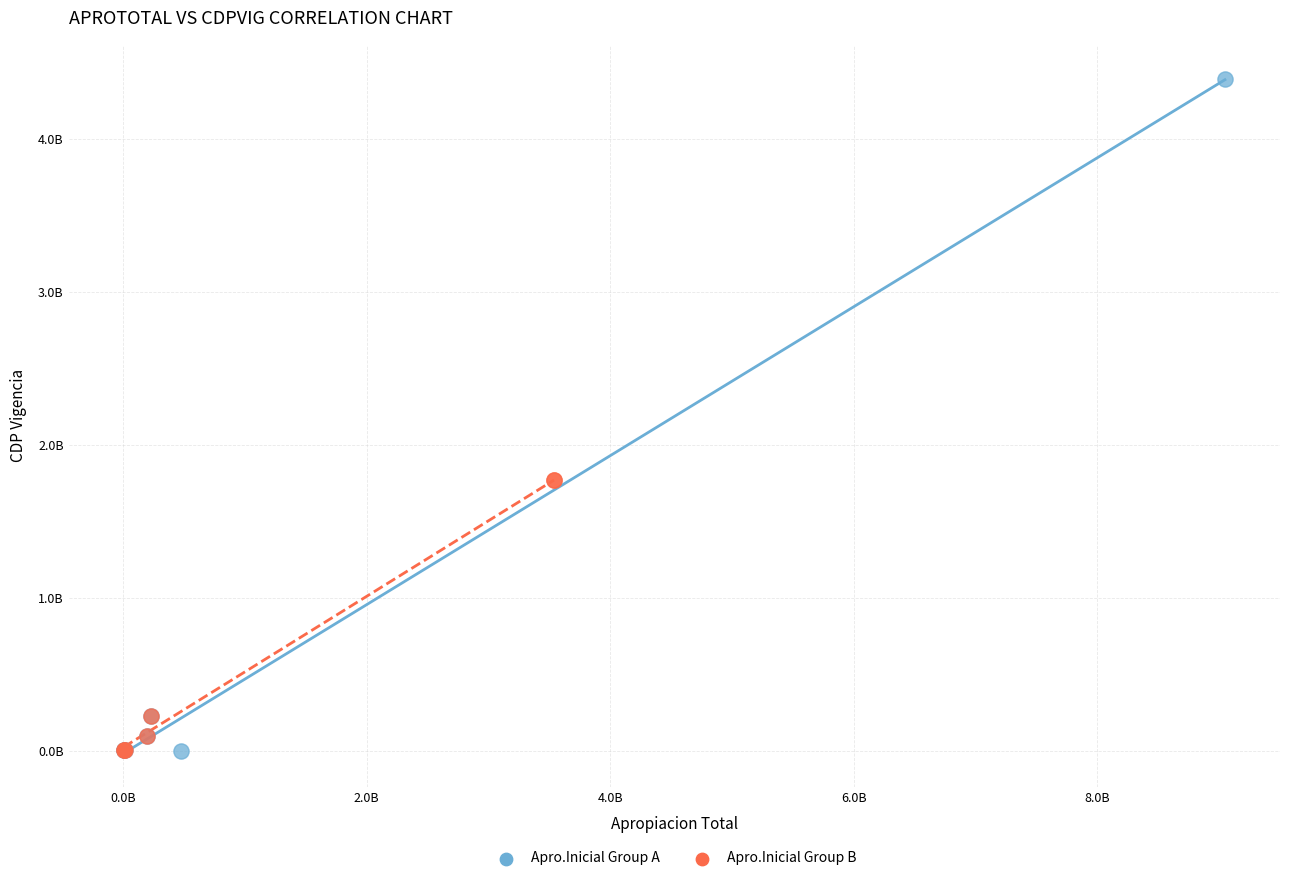

What are all the series names shown in the legend?

Apro.Inicial Group A, Apro.Inicial Group B